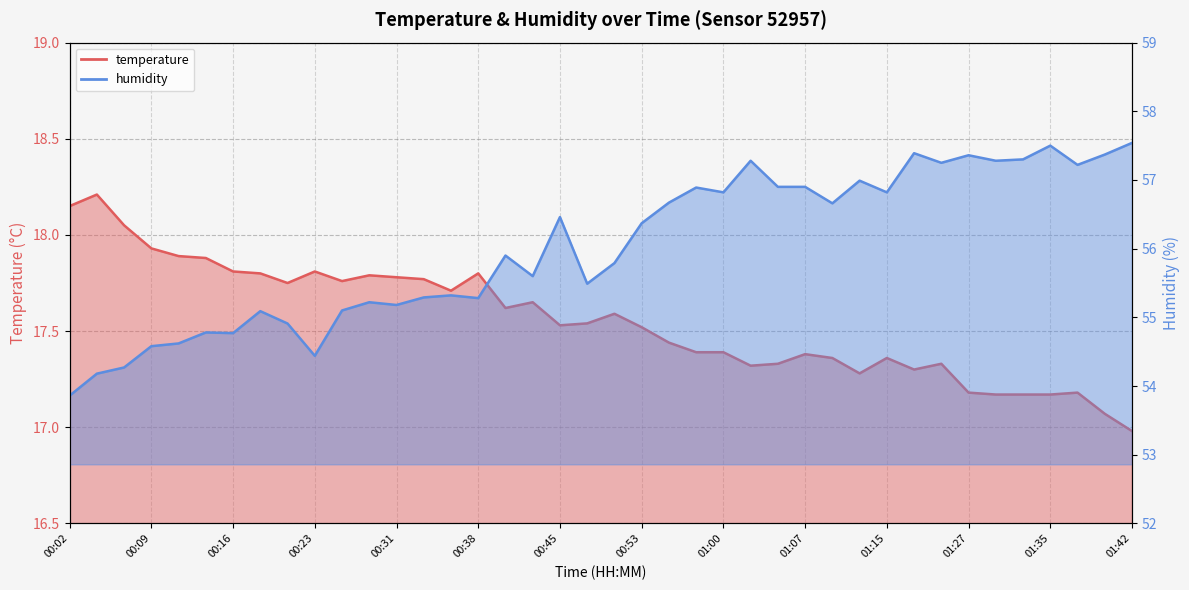

At how many categories does at least one series exceed 38?

40